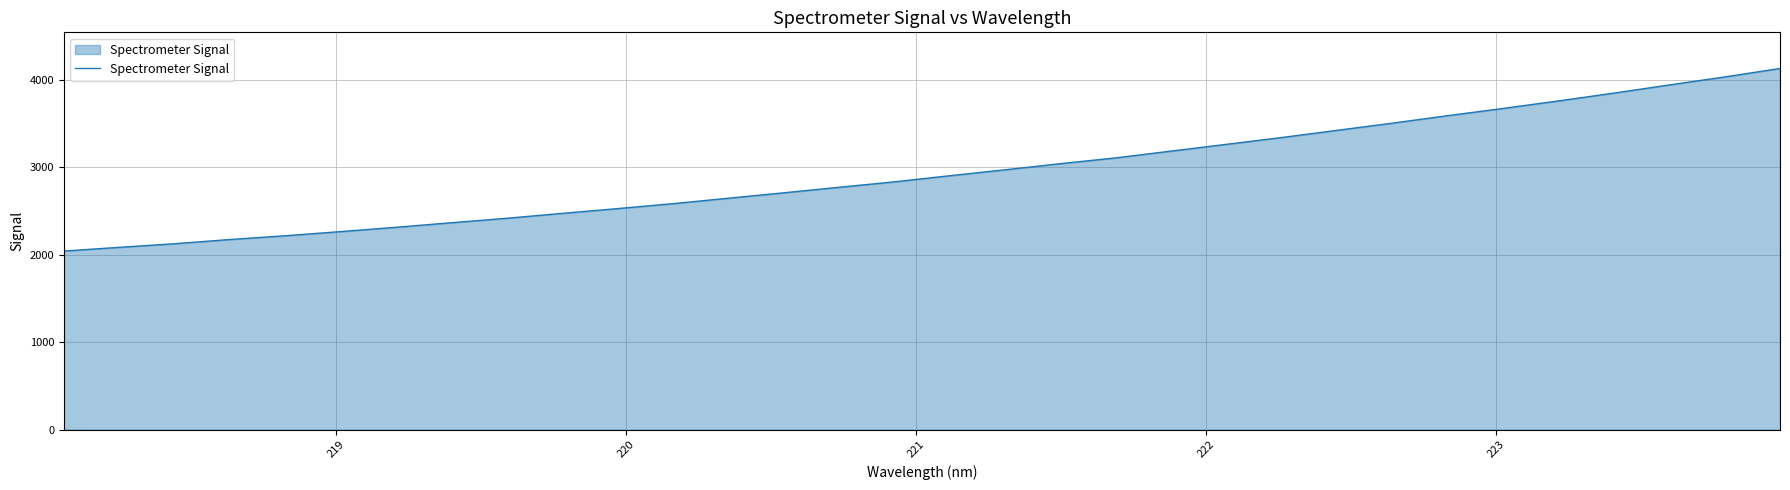

Count the number of categories in the chart.

32